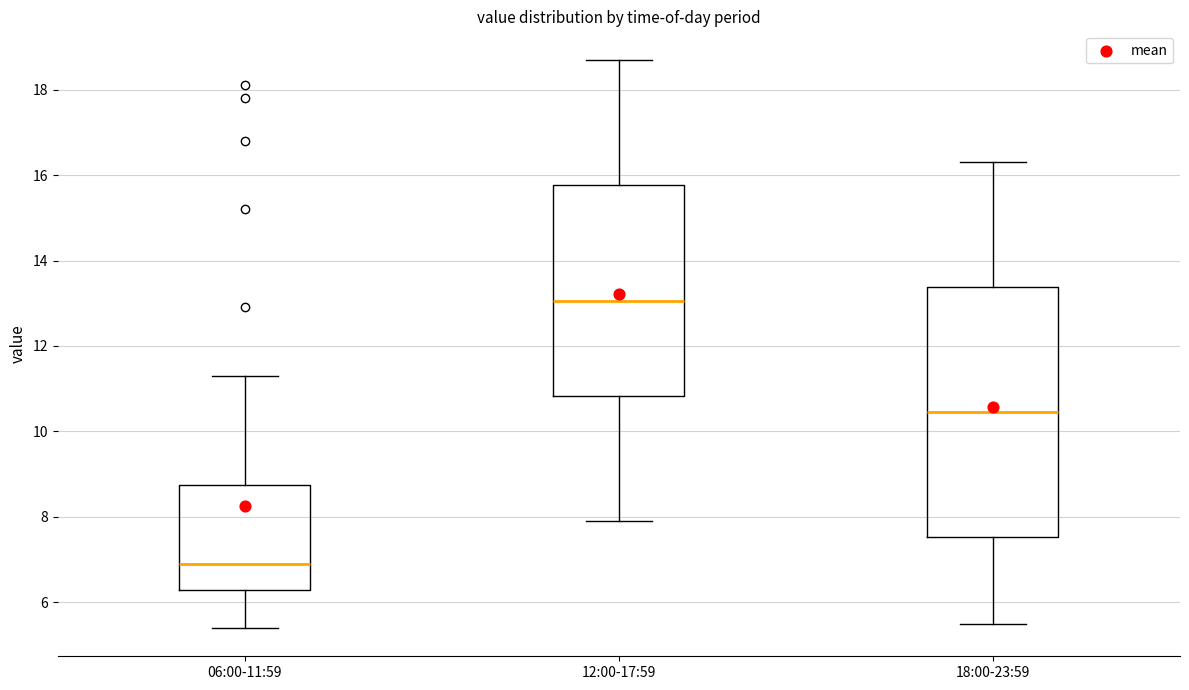

Reading left to right, transcribe this box plot: for each box, give where its median line is, the range the box spans, and where its two whiskers end, as read against the y-axis. The values are not printed on the chart, so give them approximately, as read against the axis.

06:00-11:59: median 7.0, box 6.2 to 8.8, whiskers 5.4 to 11.4
12:00-17:59: median 13.0, box 10.8 to 15.8, whiskers 8.0 to 18.8
18:00-23:59: median 10.4, box 7.6 to 13.4, whiskers 5.6 to 16.4